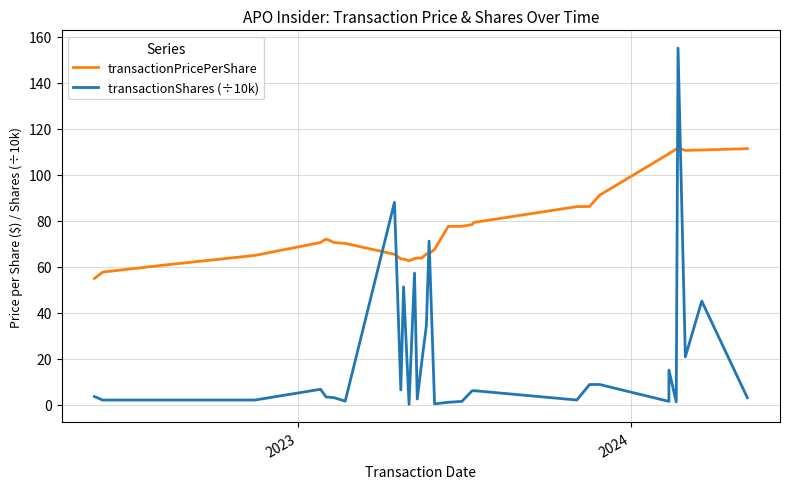

How many times do transactionPricePerShare and transactionShares (÷10k) cross each other?

6